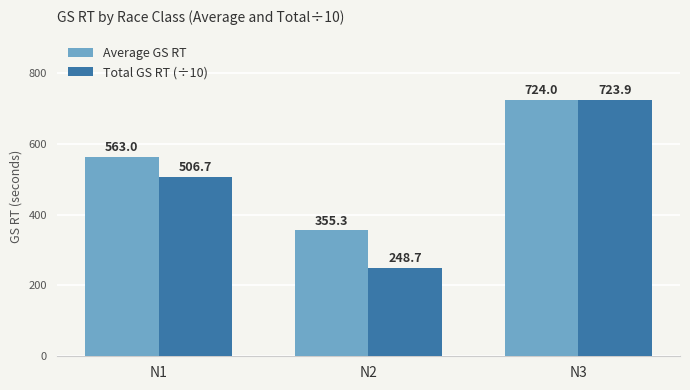

The Total GS RT (÷10) series shows 506.7 at N1. True or false?

True